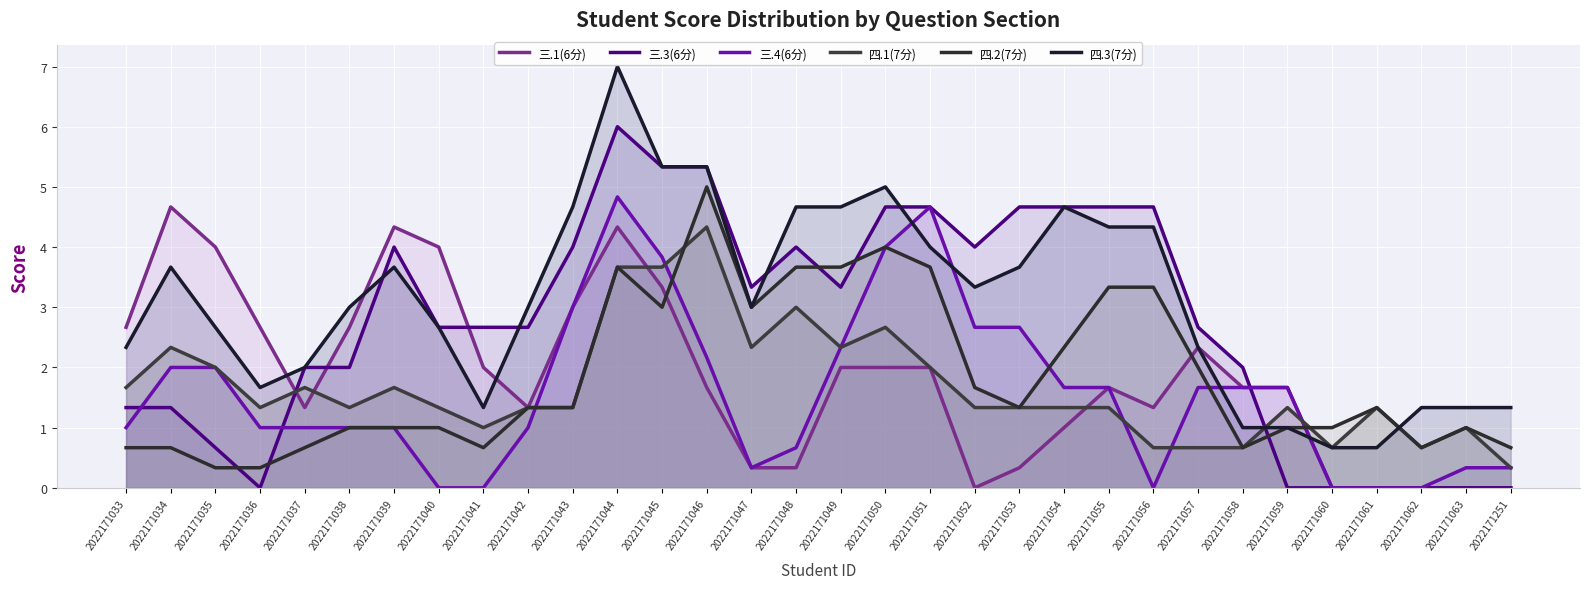

Reading left to right, transcribe all the data shown in this chart.

三.1(6分): 2.7	4.7	4.0	2.7	1.3	2.7	4.3	4.0	2.0	1.3	3.0	4.3	3.3	1.7	0.3	0.3	2.0	2.0	2.0	0.0	0.3	1.0	1.7	1.3	2.3	1.7	1.7	0.0	0.0	0.0	0.0	0.0
三.3(6分): 1.3	1.3	0.7	0.0	2.0	2.0	4.0	2.7	2.7	2.7	4.0	6.0	5.3	5.3	3.3	4.0	3.3	4.7	4.7	4.0	4.7	4.7	4.7	4.7	2.7	2.0	0.0	0.0	0.0	0.0	0.0	0.0
三.4(6分): 1.0	2.0	2.0	1.0	1.0	1.0	1.0	0.0	0.0	1.0	3.0	4.8	3.8	2.2	0.3	0.7	2.3	4.0	4.7	2.7	2.7	1.7	1.7	0.0	1.7	1.7	1.7	0.0	0.0	0.0	0.3	0.3
四.1(7分): 1.7	2.3	2.0	1.3	1.7	1.3	1.7	1.3	1.0	1.3	1.3	3.7	3.7	4.3	2.3	3.0	2.3	2.7	2.0	1.3	1.3	1.3	1.3	0.7	0.7	0.7	1.3	0.7	1.3	0.7	1.0	0.3
四.2(7分): 0.7	0.7	0.3	0.3	0.7	1.0	1.0	1.0	0.7	1.3	1.3	3.7	3.0	5.0	3.0	3.7	3.7	4.0	3.7	1.7	1.3	2.3	3.3	3.3	2.0	0.7	1.0	1.0	1.3	0.7	1.0	0.7
四.3(7分): 2.3	3.7	2.7	1.7	2.0	3.0	3.7	2.7	1.3	3.0	4.7	7.0	5.3	5.3	3.0	4.7	4.7	5.0	4.0	3.3	3.7	4.7	4.3	4.3	2.3	1.0	1.0	0.7	0.7	1.3	1.3	1.3